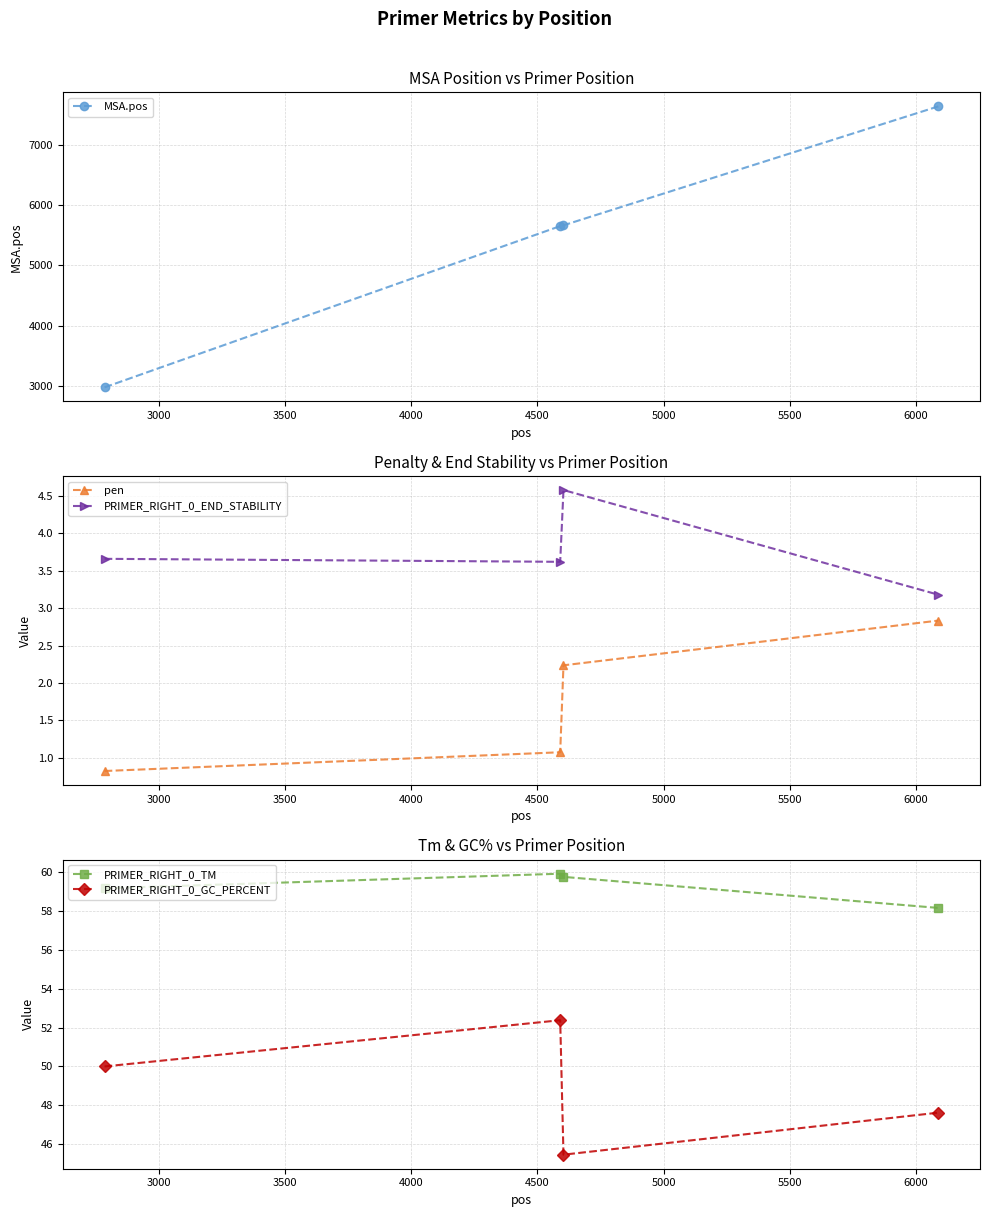

What is the difference between the maximum and minimum values in the PRIMER_RIGHT_0_GC_PERCENT series?

6.9